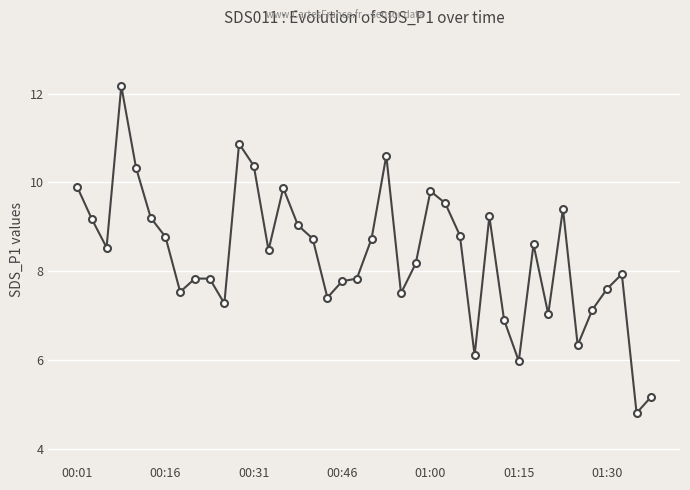

True or false: the data has more than 1 interior local peaks.

True